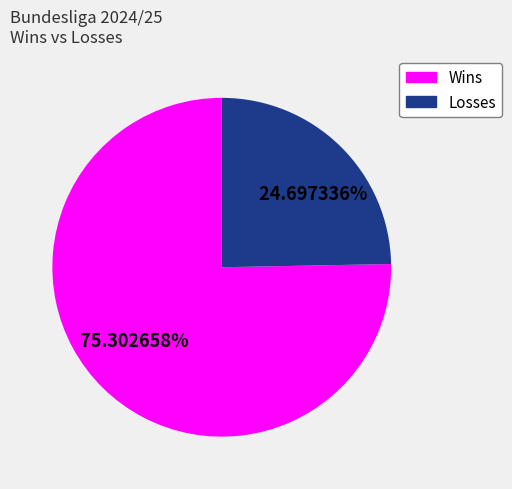

Is there a majority slice in this chart?

Yes